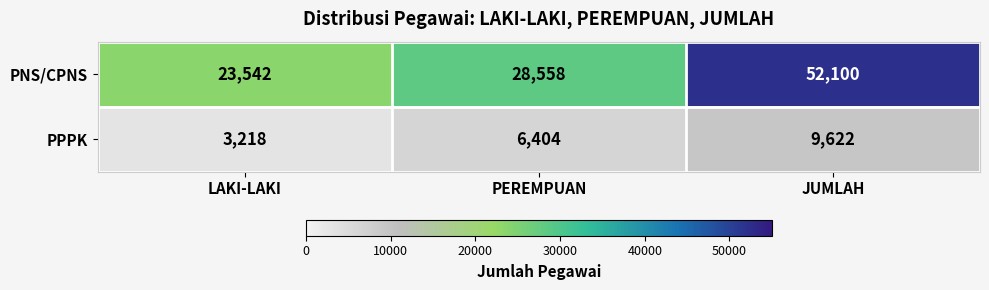

Reading right to left, list all the values displayed in this chart.

PNS/CPNS: 52100	28558	23542
PPPK: 9622	6404	3218